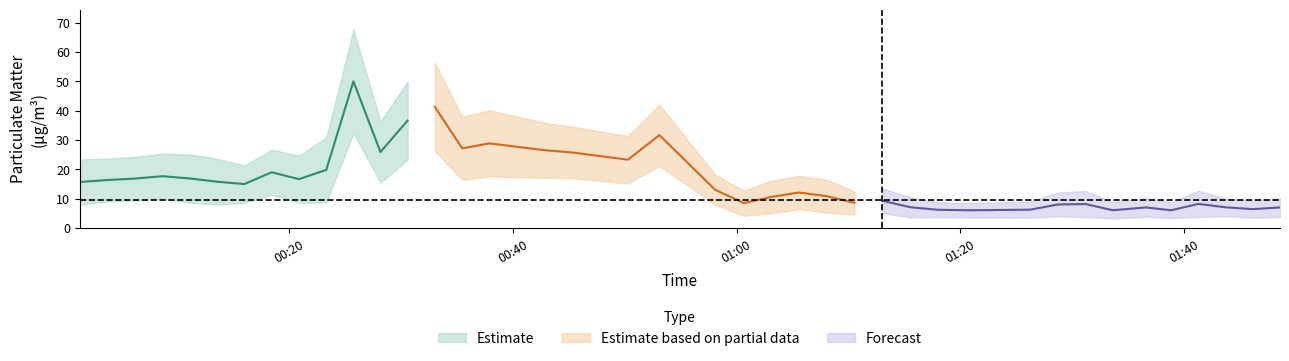

True or false: P2 and P1 intersect in this chart.

False